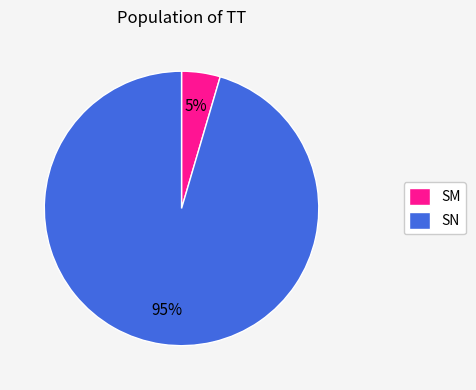

Between SN and SM, which is larger?

SN